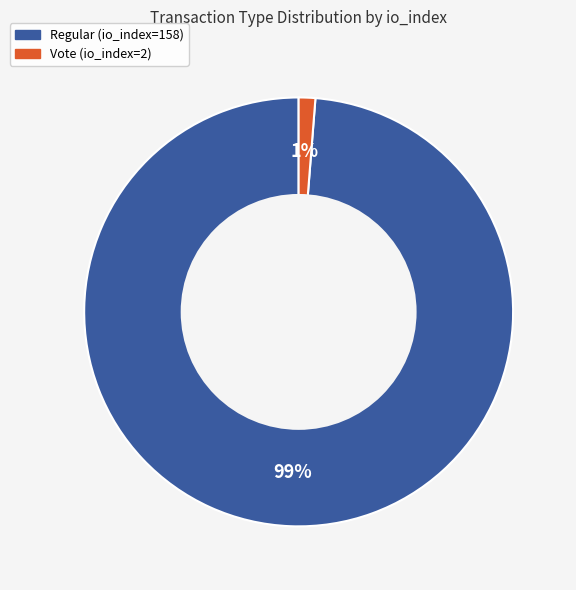

Is the sum of Regular (io_index=158) and Vote (io_index=2) greater than half?

Yes